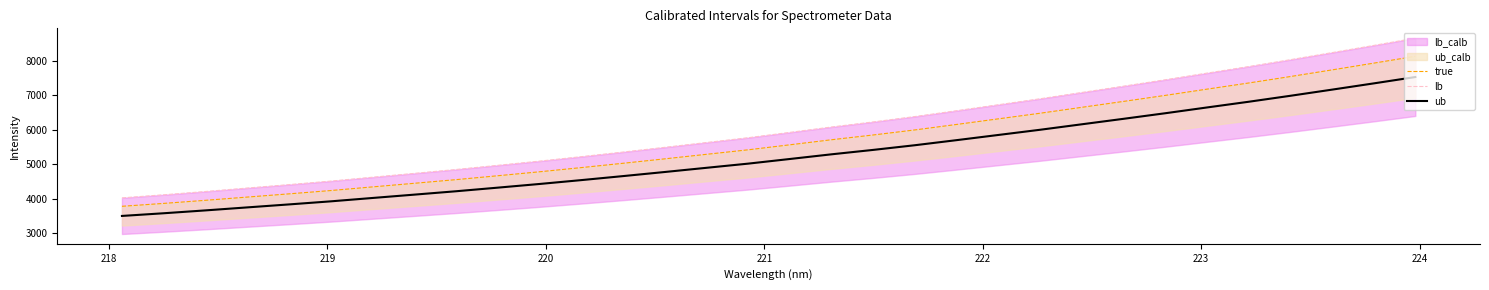

Is it true that lb equals 2752.8 at 17?

False